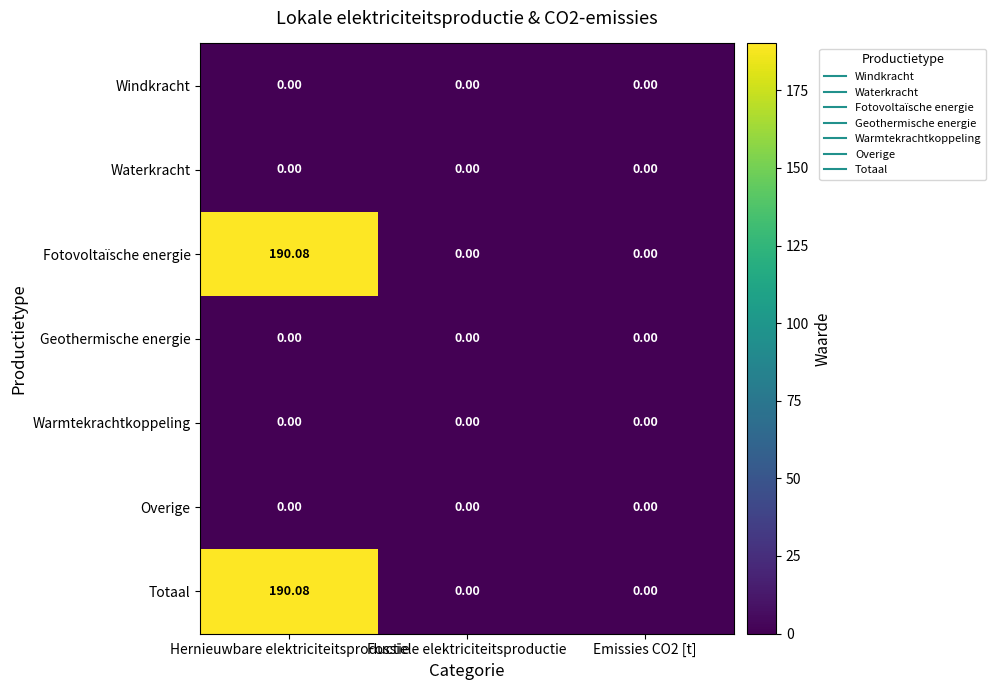

At which category is the sum across all series the highest?

Hernieuwbare elektriciteitsproductie